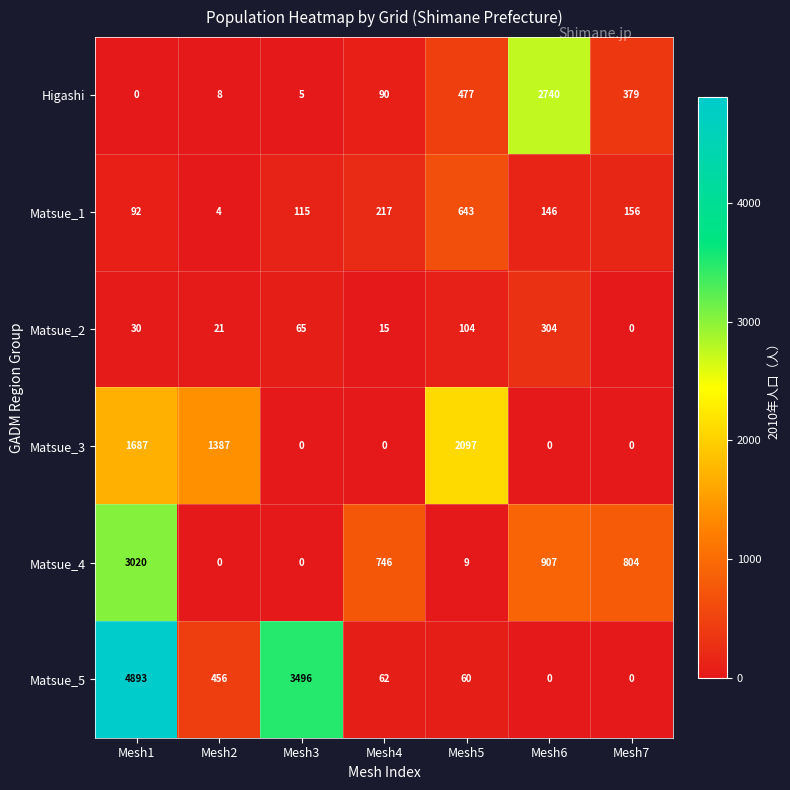

Is it true that Matsue_5 equals 1043 at Mesh1?

False